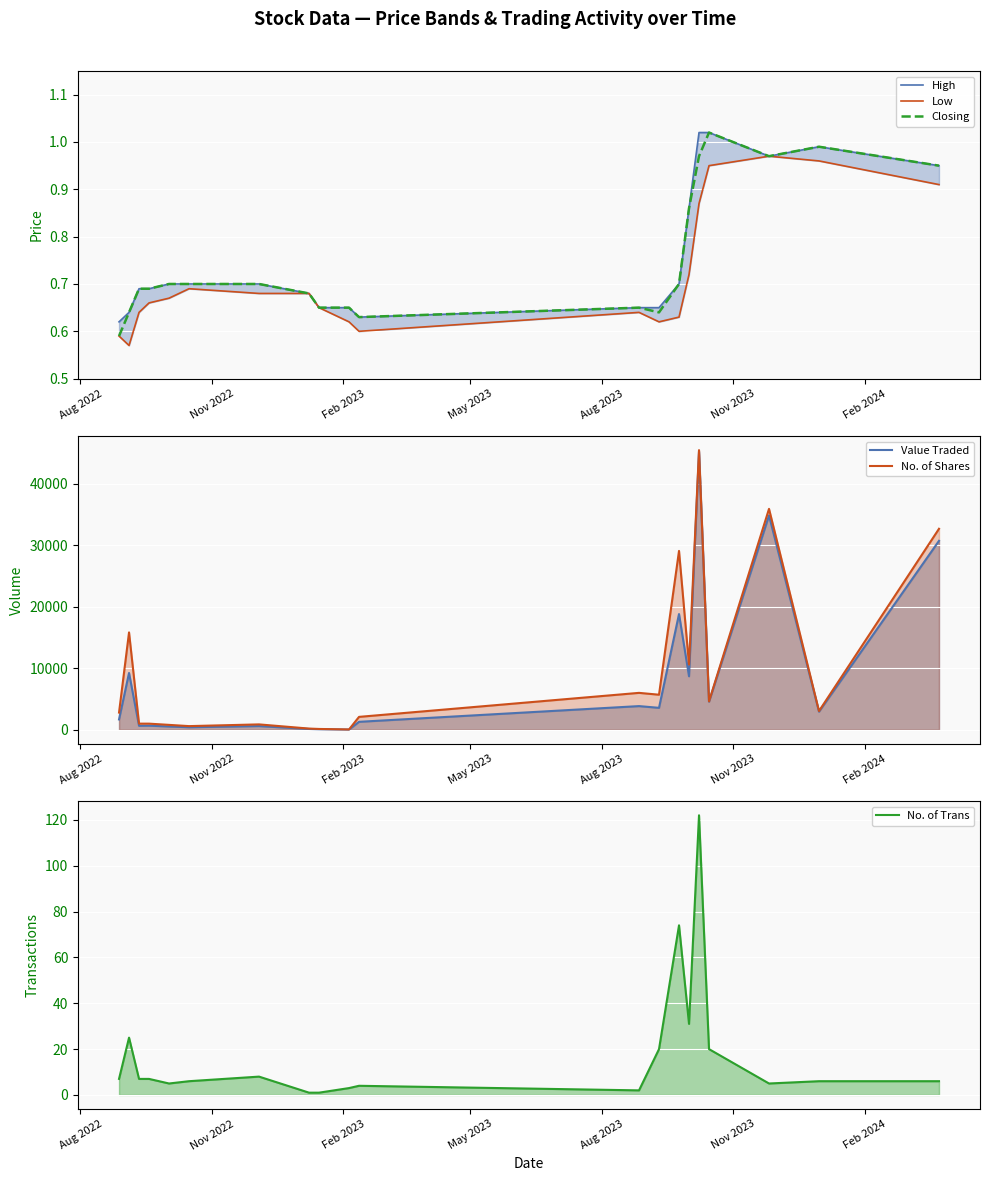

The No. of Shares series shows 322.3 at Nov 2023. True or false?

False